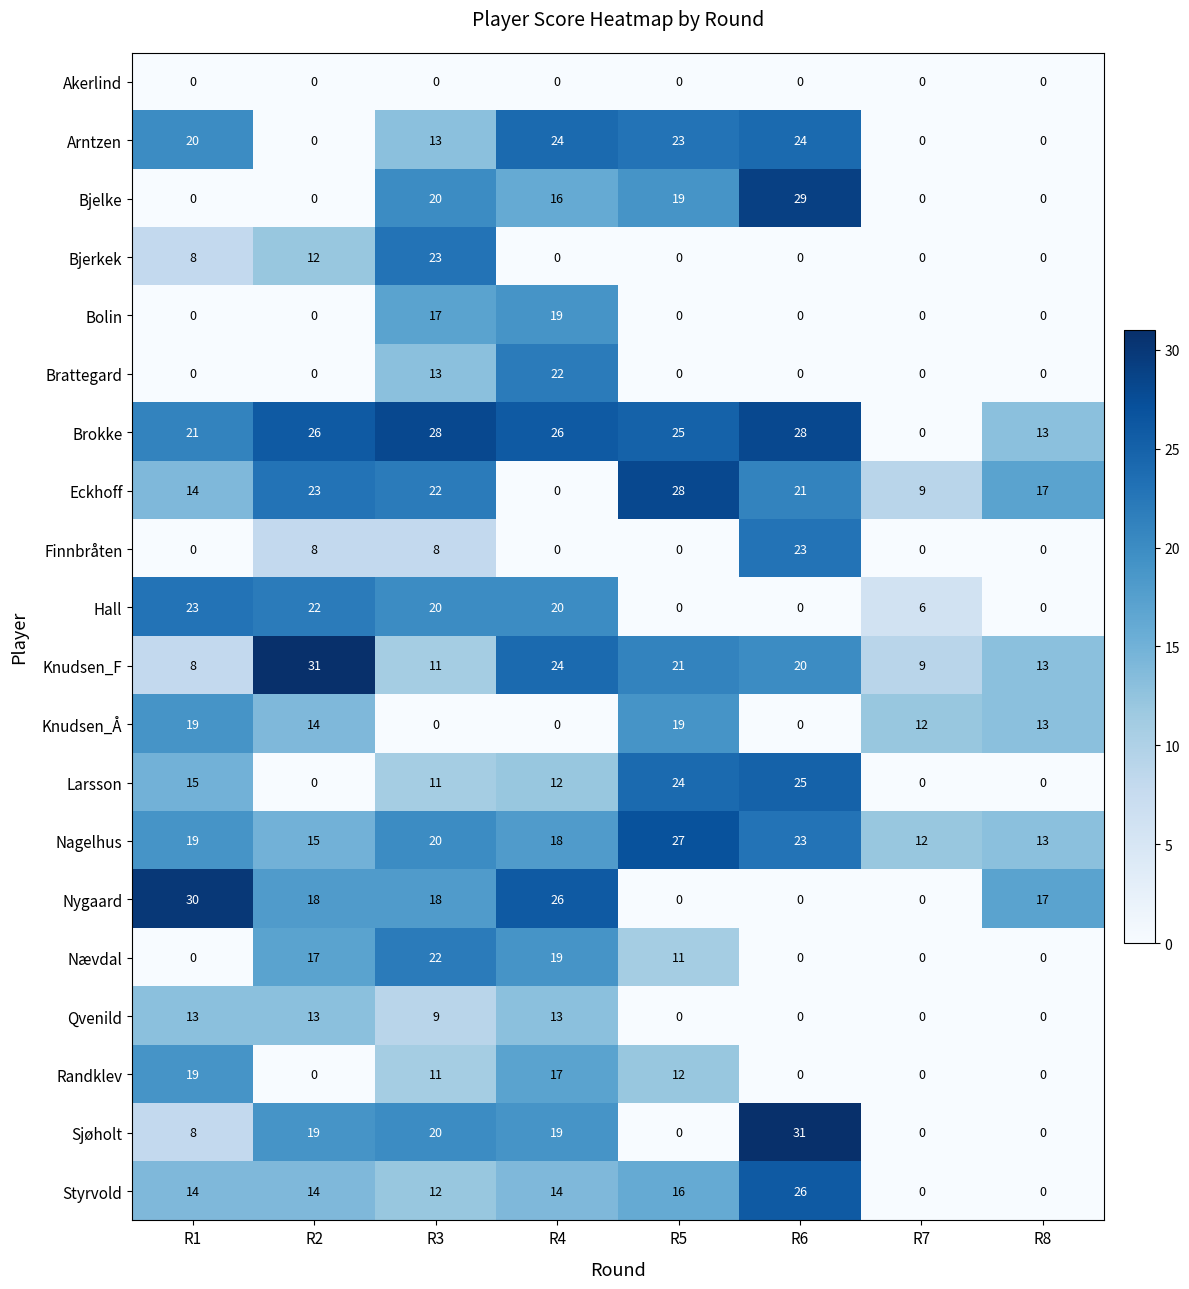

What is the greatest value displayed?

31